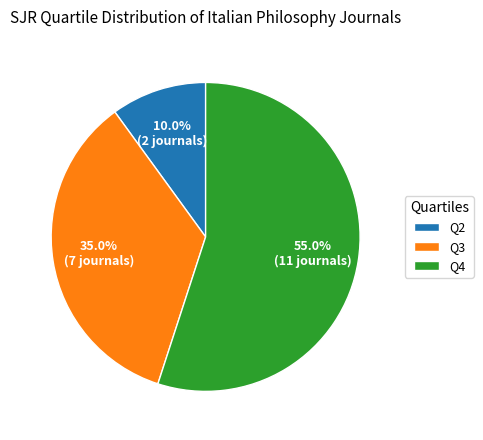

To the nearest percent, what is the difference between the largest and smallest slice percentages?

45%